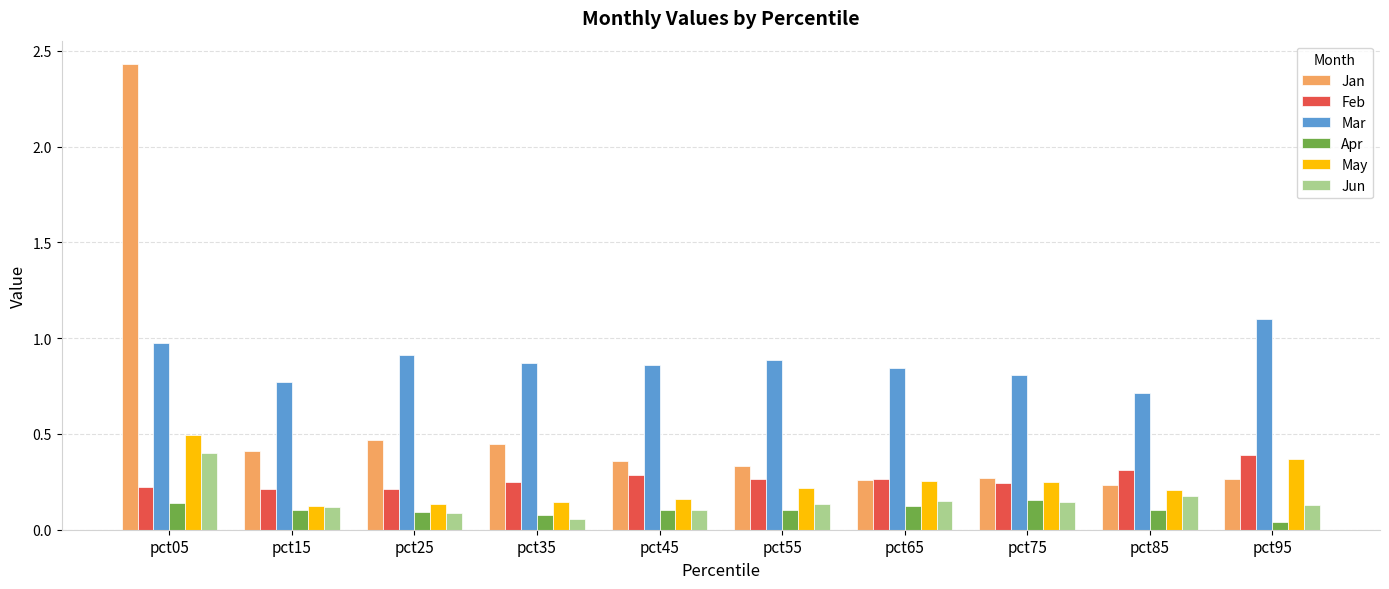

How many Feb values are between 0 and 1?

10